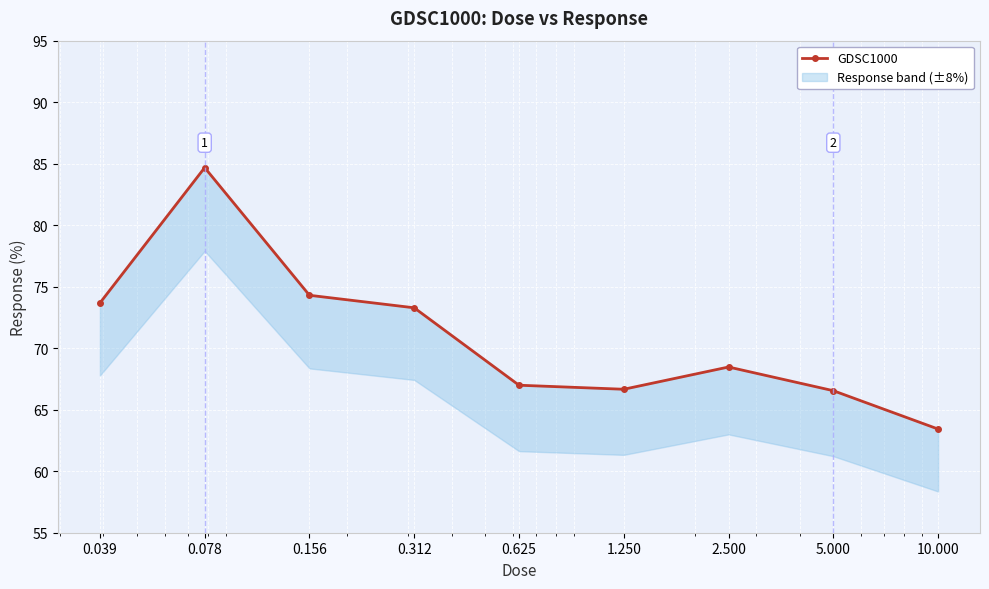

List the labels in order of value, smallest first.

10.000, 5.000, 1.250, 0.625, 2.500, 0.312, 0.039, 0.156, 0.078